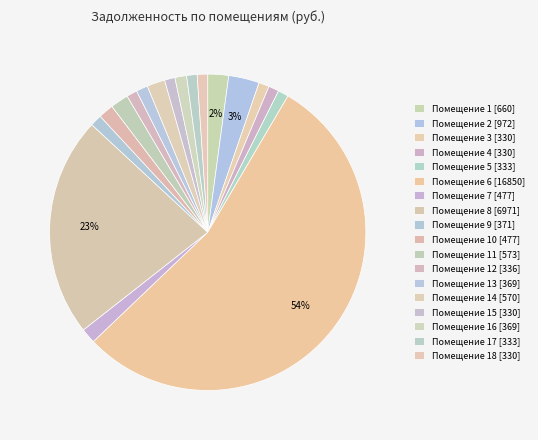

To the nearest percent, what is the average slice percentage?

6%